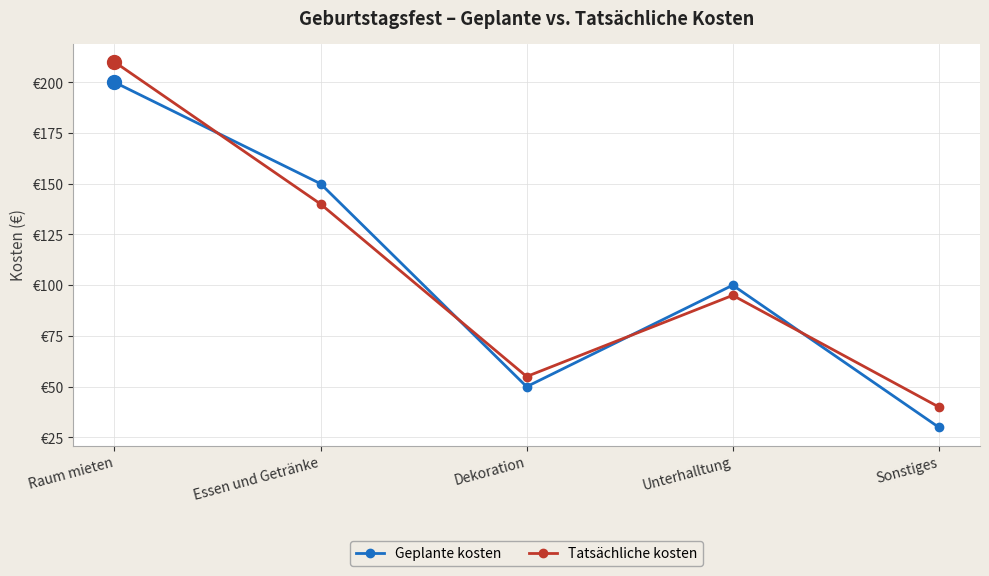

True or false: Tatsächliche kosten and Geplante kosten intersect in this chart.

True